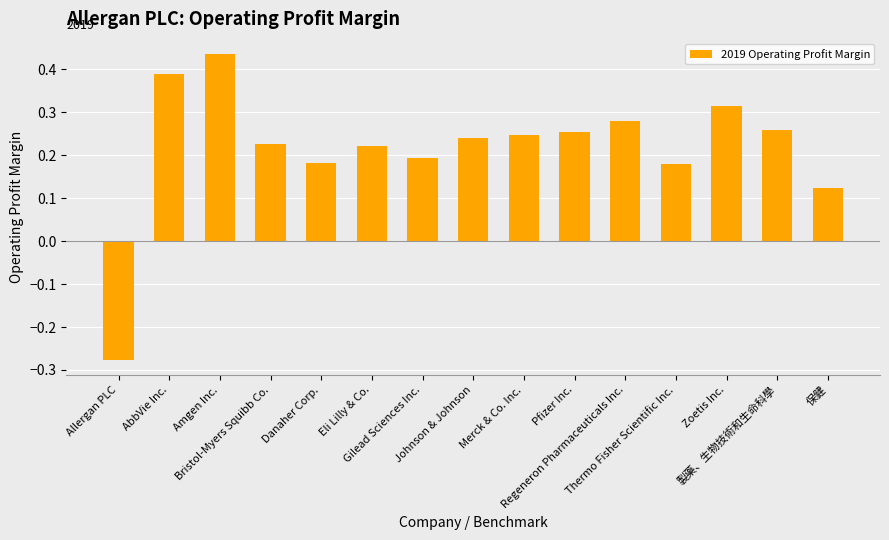

What is the label of the 2nd bar from the right?

製藥、生物技術和生命科學